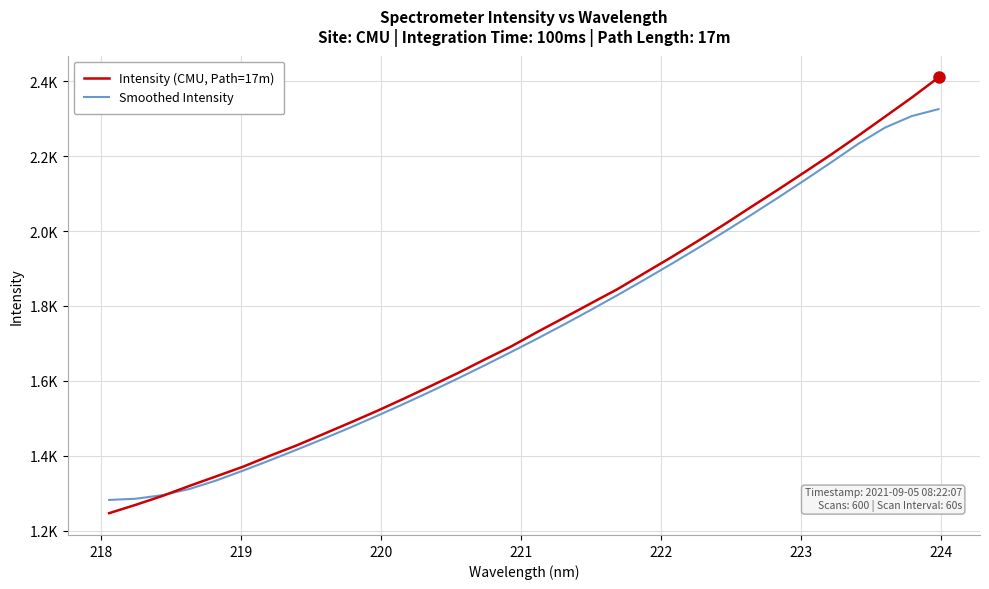

Is this an area chart (filled region under the line)?

No